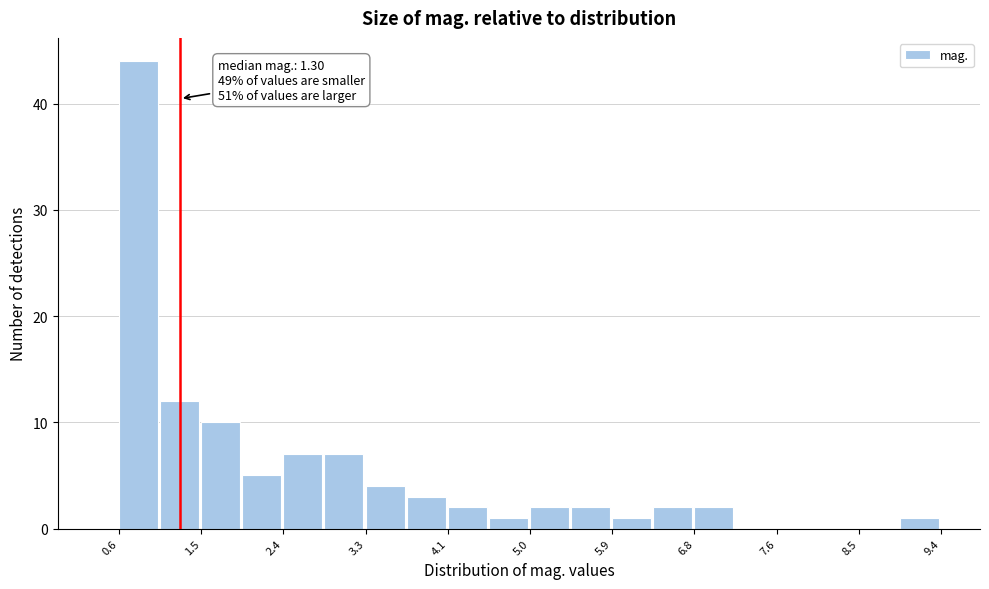

Over which range of the x-axis is the bar tallest?

0.6 to 1.1